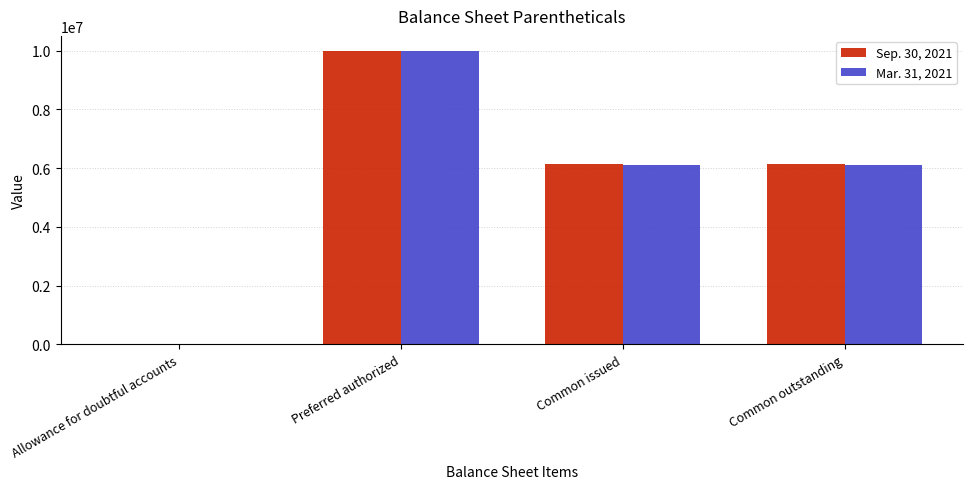

What are all the series names shown in the legend?

Sep. 30, 2021, Mar. 31, 2021